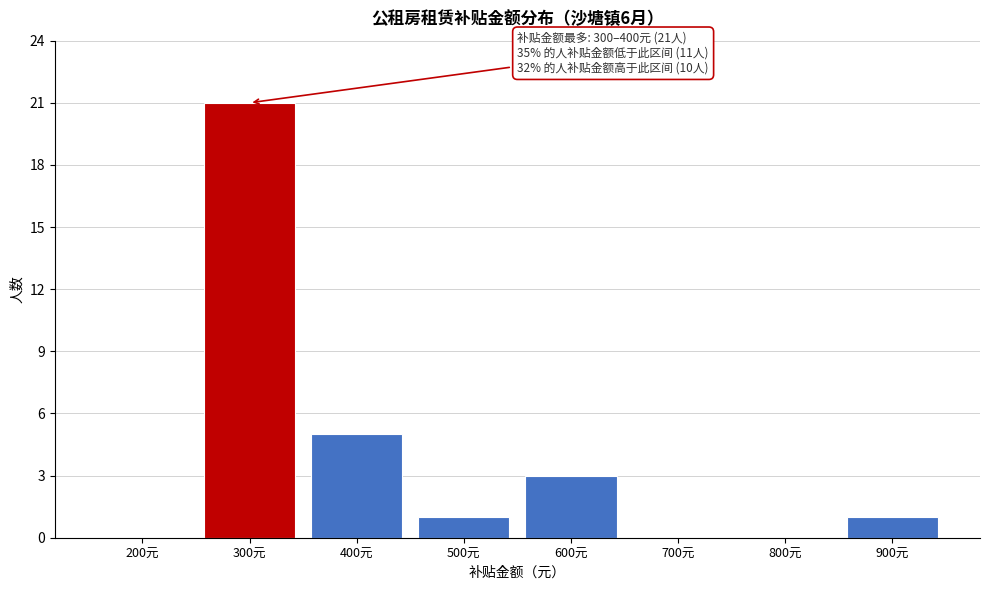

Reading left to right, what are all the values shown in this chart?

200元=0	300元=21	400元=5	500元=1	600元=3	700元=0	800元=0	900元=1